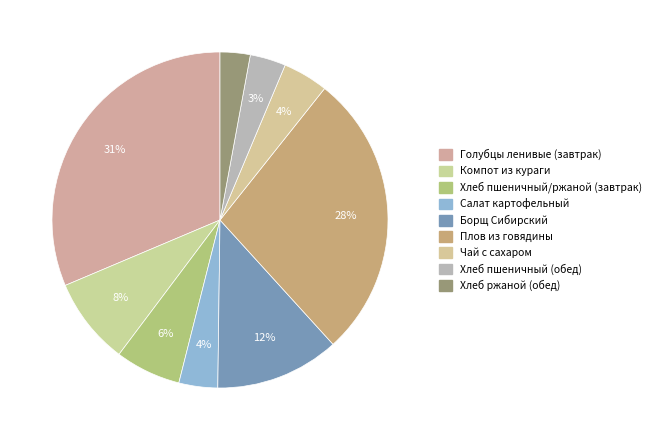

Which has a higher value, Хлеб ржаной (обед) or Компот из кураги?

Компот из кураги